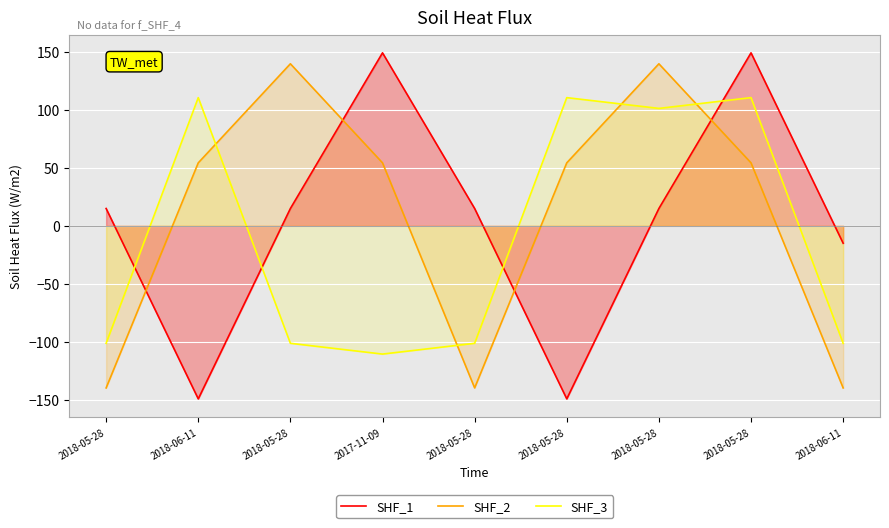

Is the value of SHF_1 at 2017-11-09 greater than the value of SHF_3 at 2018-05-28?

Yes